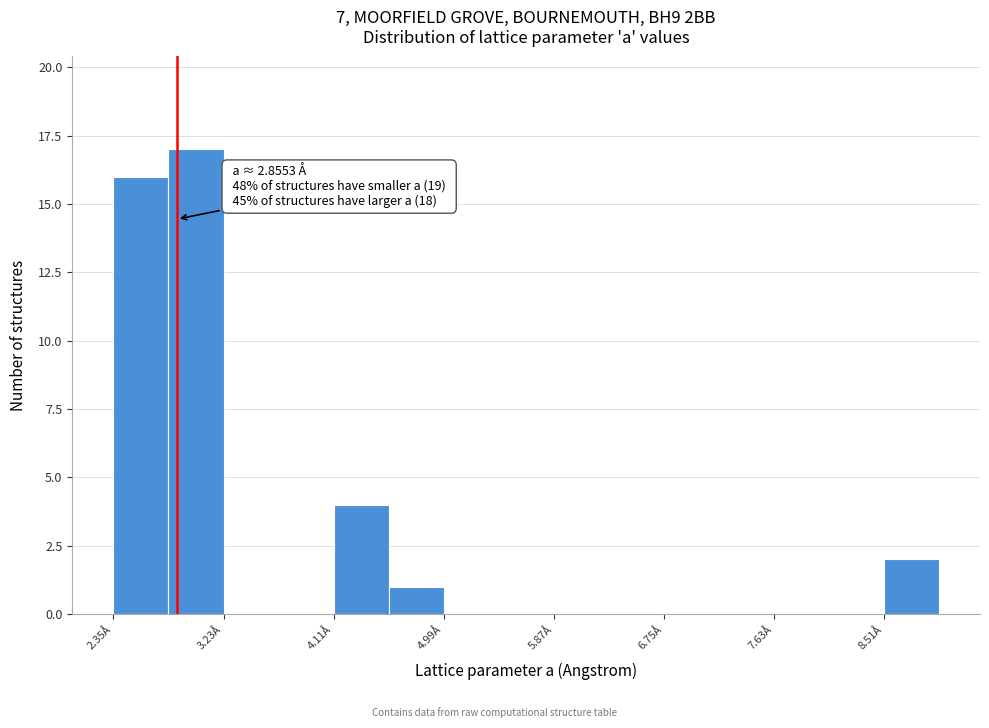

Over which range of the x-axis is the bar tallest?

2.8 to 3.2